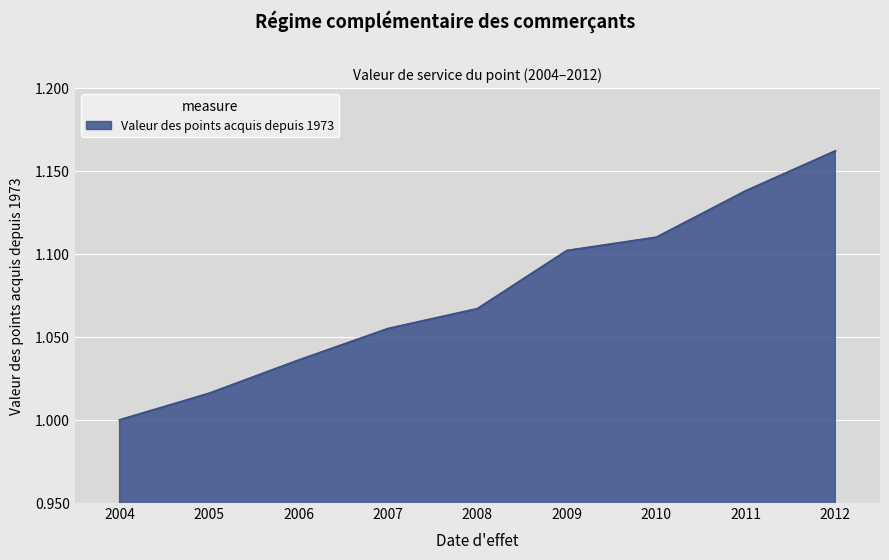

What is the ratio of the value at 2006 to the value at 2009?

0.9